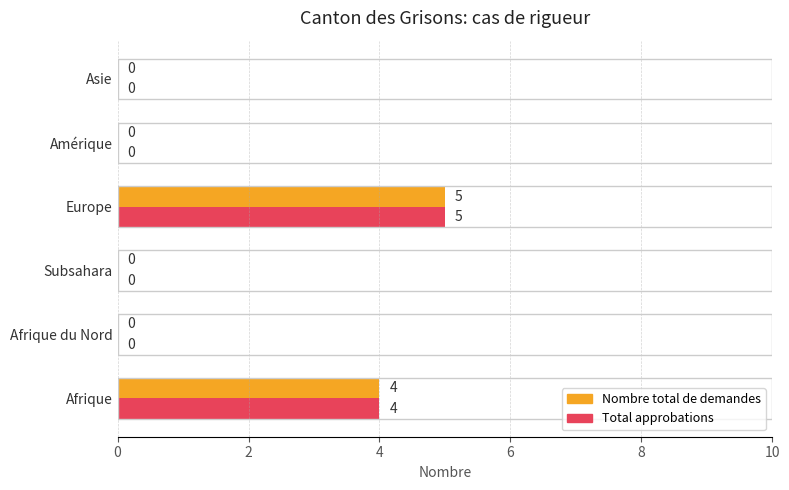

Count the number of data series in this chart.

2